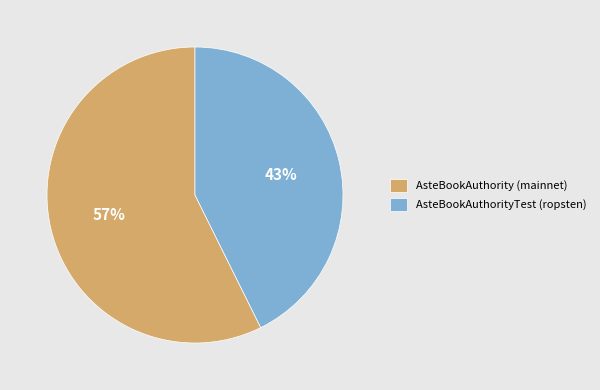

Do AsteBookAuthority (mainnet) and AsteBookAuthorityTest (ropsten) together represent more than half of the pie?

Yes